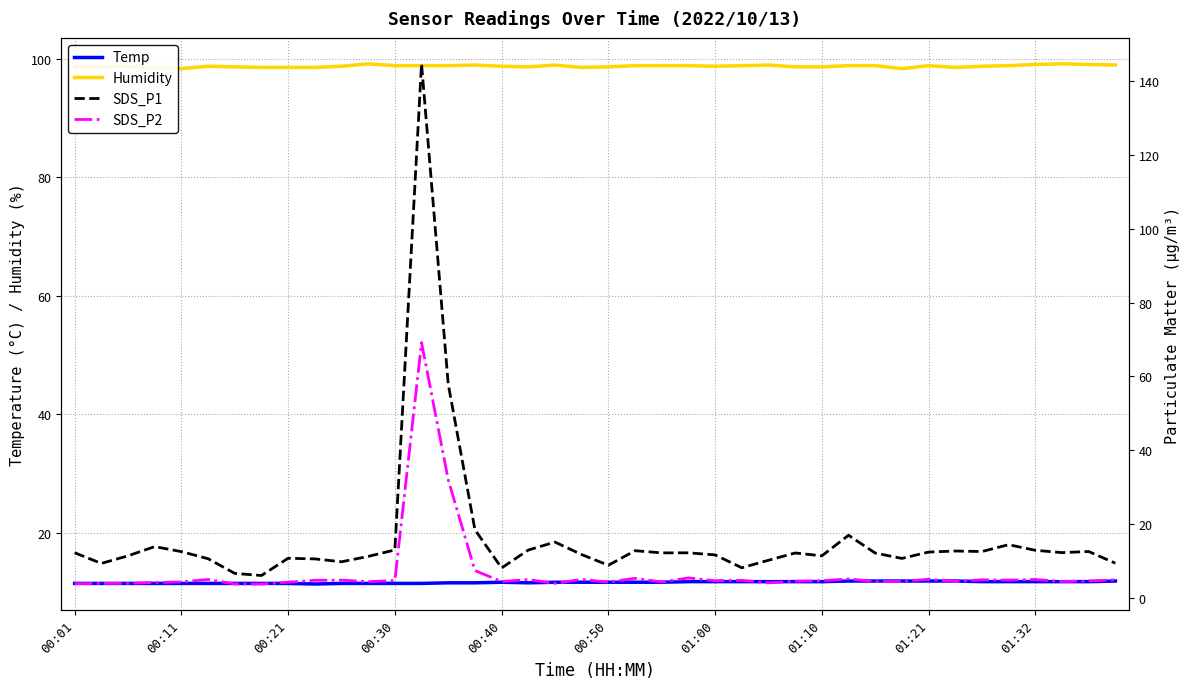

The Temp series shows 2.4 at 00:40. True or false?

False